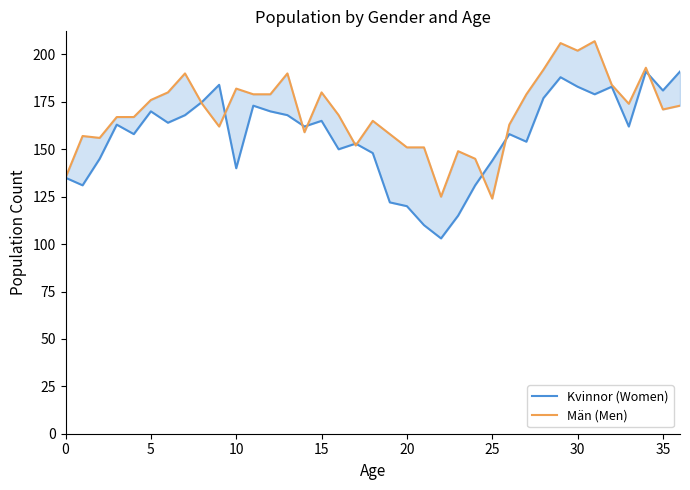

How many times do Män (Men) and Kvinnor (Women) cross each other?

9